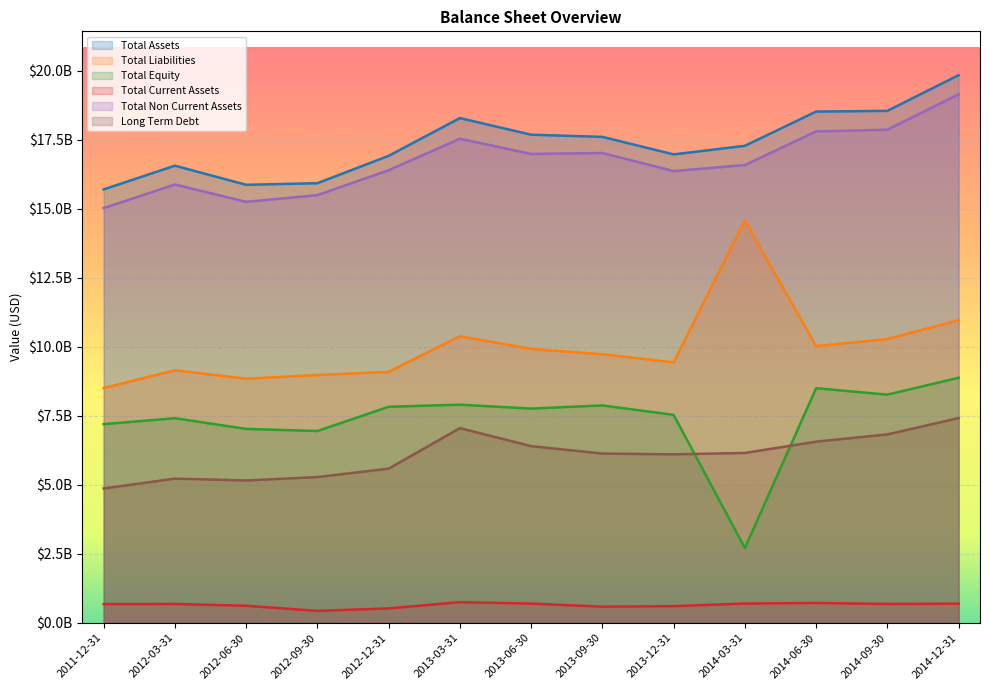

What is the label of the 10th point from the left?

2014-03-31